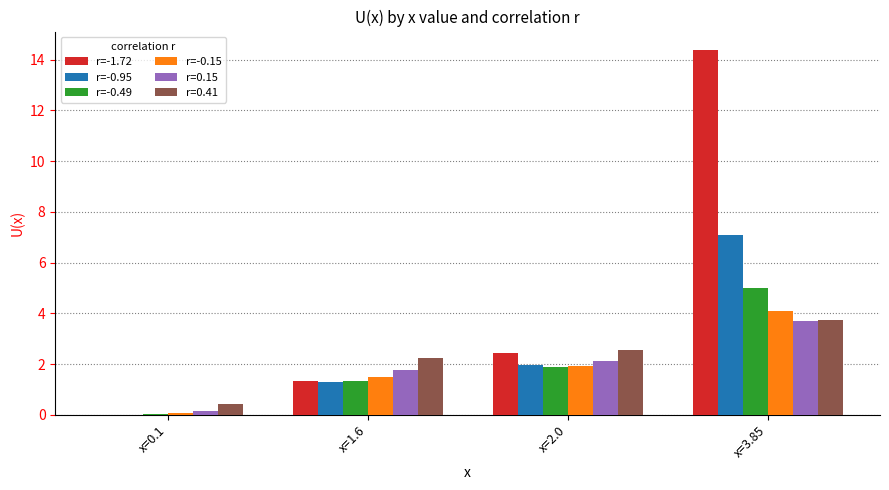

Count the number of data series in this chart.

6